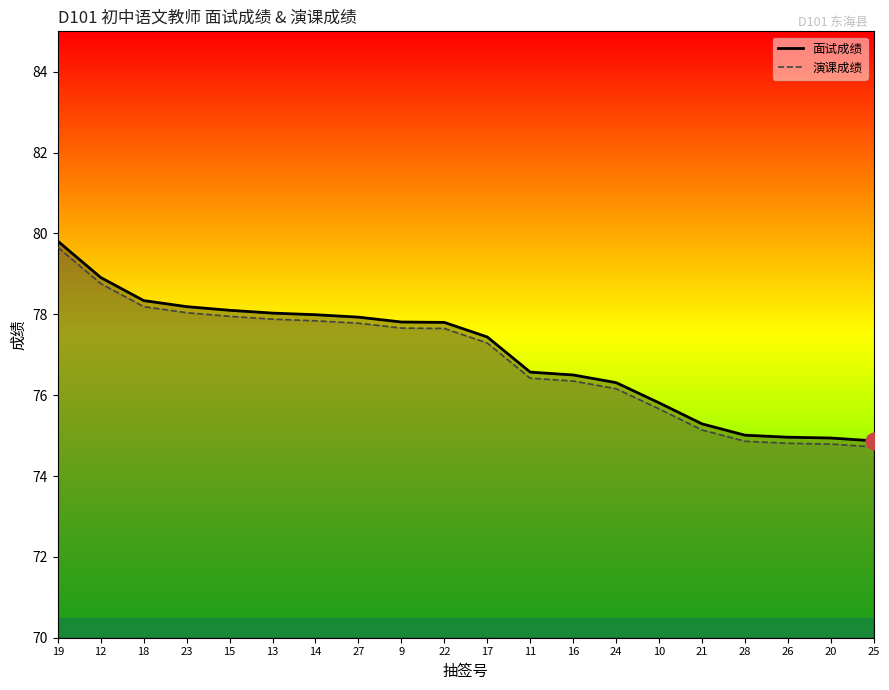

Rank the series at 21 from highest to lowest value.

面试成绩 line, 演课成绩 line